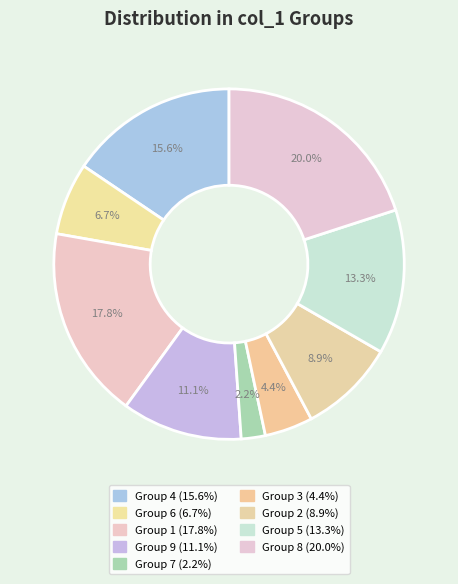

Count the number of slices in the pie.

9